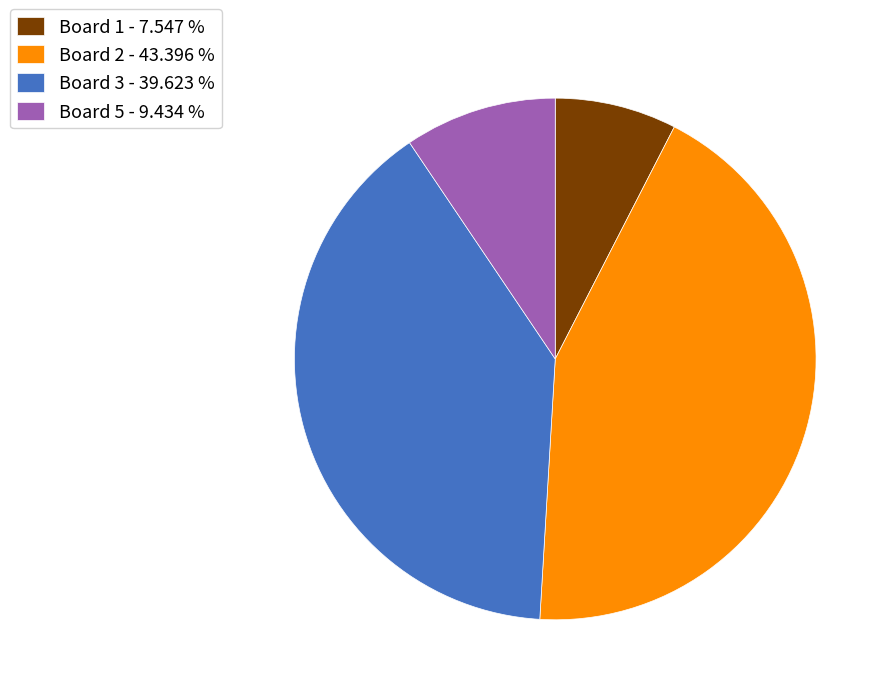

Does Board 5 - 9.434 % account for over 50% of the chart?

No